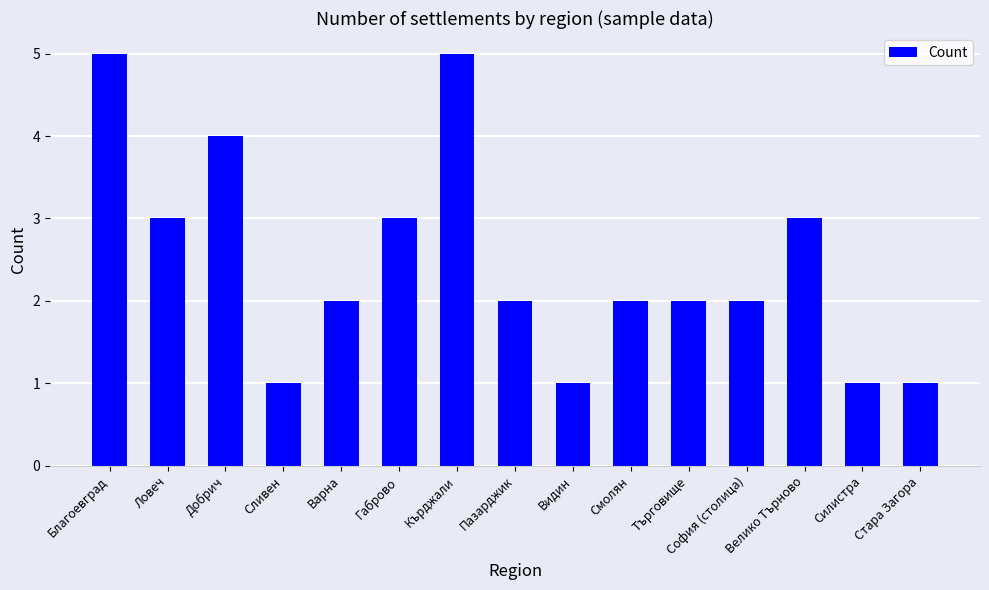

What is the difference between the second highest and second lowest values?

4